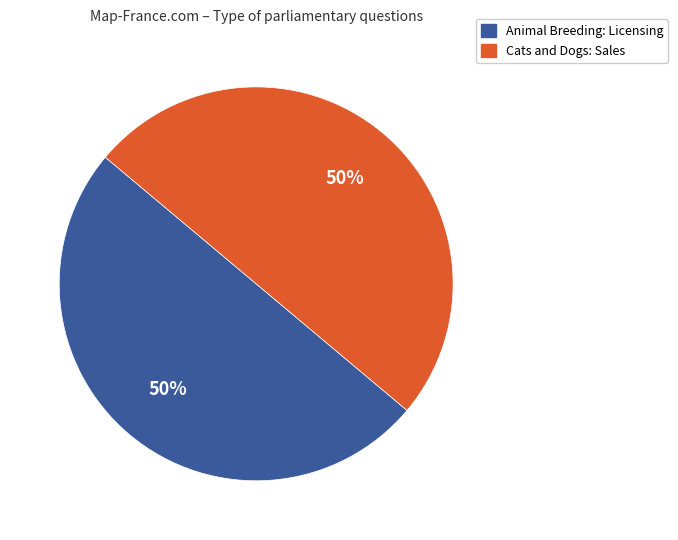

What is the ratio of the value at Cats and Dogs: Sales to the value at Animal Breeding: Licensing?

1.0